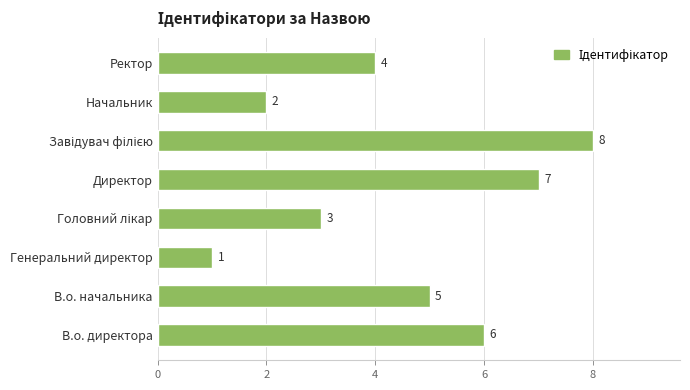

What is the sum of all values?

36